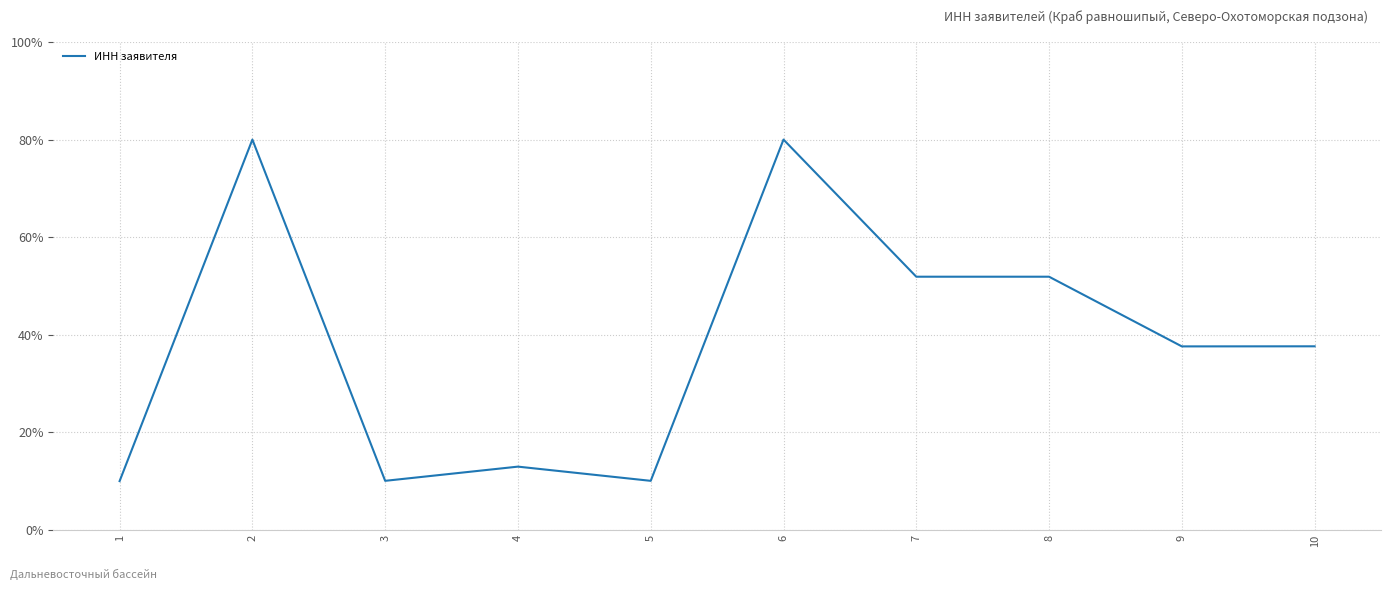

What is the sum of the values at 3 and 10?

47.7